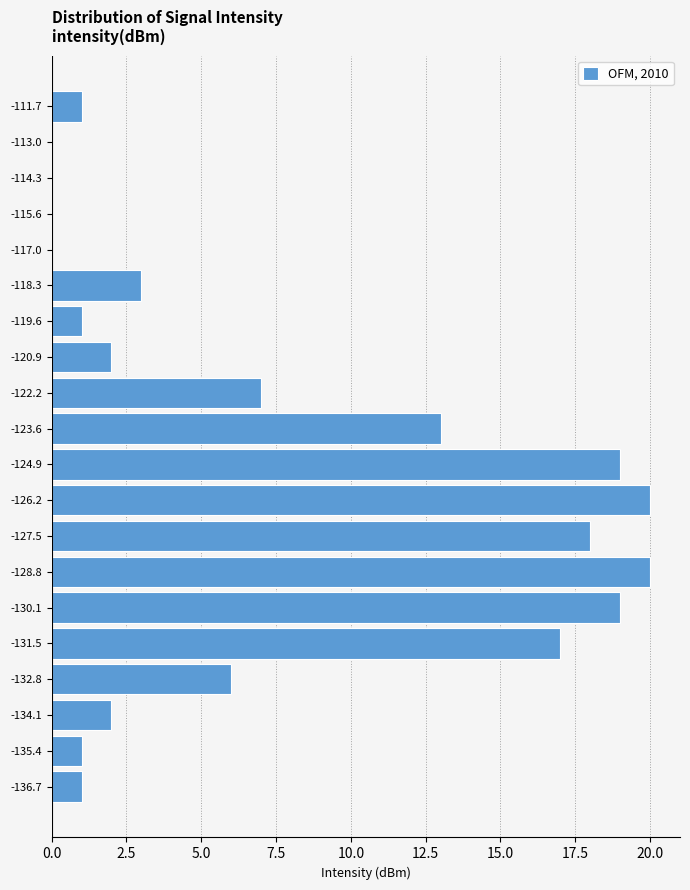

Reading bottom to top, what are all the values shown in this chart?

-136.7=1	-135.4=1	-134.1=2	-132.8=6	-131.5=17	-130.1=19	-128.8=20	-127.5=18	-126.2=20	-124.9=19	-123.6=13	-122.2=7	-120.9=2	-119.6=1	-118.3=3	-117.0=0	-115.6=0	-114.3=0	-113.0=0	-111.7=1